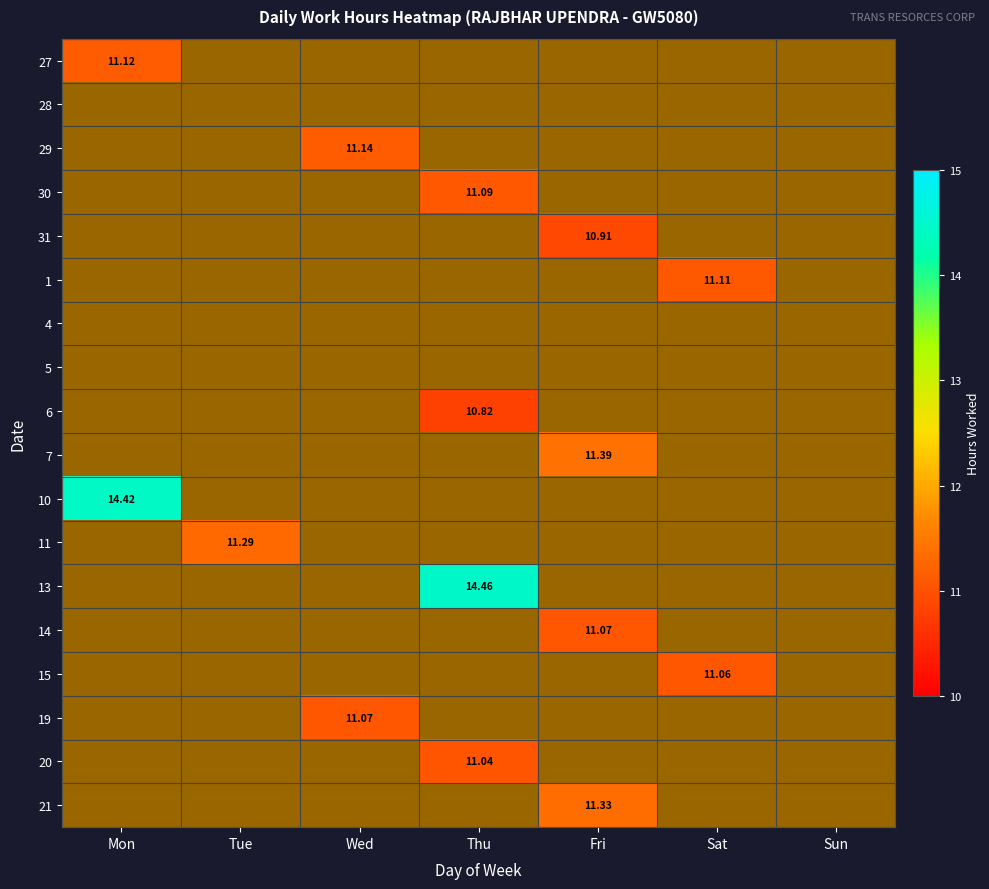

Is the value of 29 at Fri greater than the value of 15 at Wed?

No